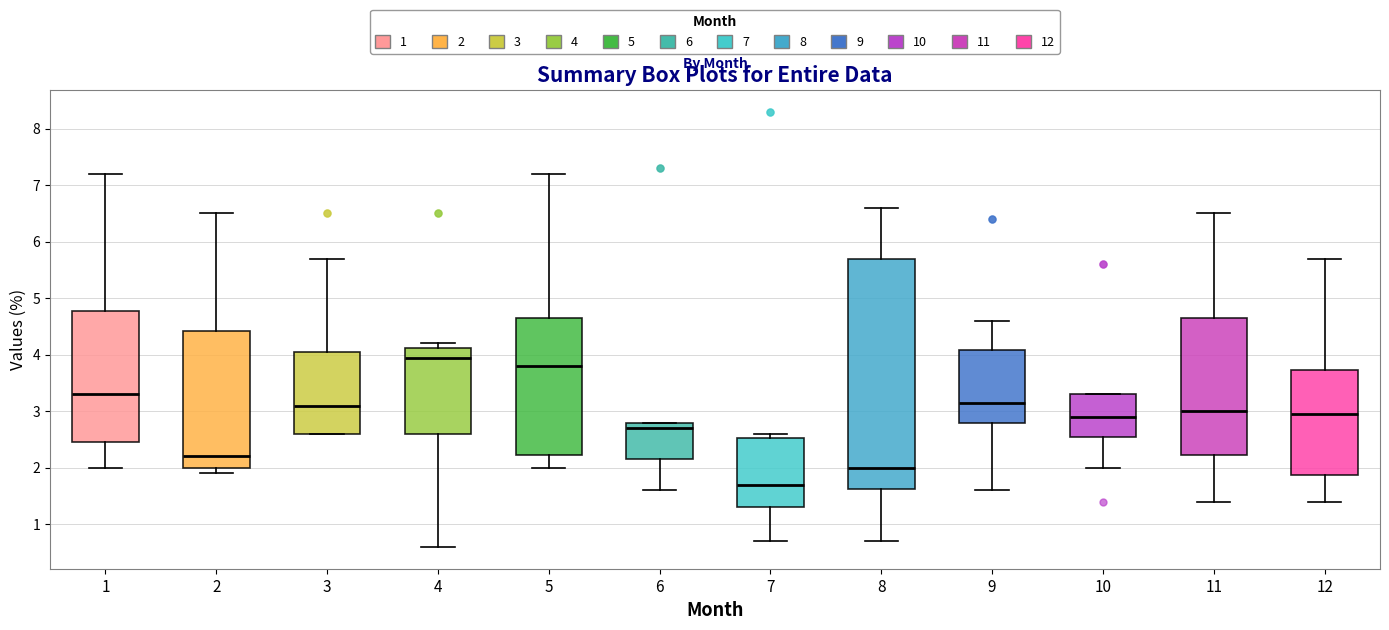

Reading left to right, transcribe this box plot: for each box, give where its median line is, the range the box spans, and where its two whiskers end, as read against the y-axis. The values are not printed on the chart, so give them approximately, as read against the axis.

1: median 3.3, box 2.5 to 4.8, whiskers 2.0 to 7.2
2: median 2.2, box 2.0 to 4.4, whiskers 1.9 to 6.5
3: median 3.1, box 2.6 to 4.1, whiskers 2.6 to 5.7
4: median 4.0, box 2.6 to 4.1, whiskers 0.6 to 4.2
5: median 3.8, box 2.2 to 4.7, whiskers 2.0 to 7.2
6: median 2.7, box 2.2 to 2.8, whiskers 1.6 to 2.8
7: median 1.7, box 1.3 to 2.5, whiskers 0.7 to 2.6
8: median 2.0, box 1.6 to 5.7, whiskers 0.7 to 6.6
9: median 3.2, box 2.8 to 4.1, whiskers 1.6 to 4.6
10: median 2.9, box 2.6 to 3.3, whiskers 2.0 to 3.3
11: median 3.0, box 2.2 to 4.7, whiskers 1.4 to 6.5
12: median 3.0, box 1.9 to 3.7, whiskers 1.4 to 5.7